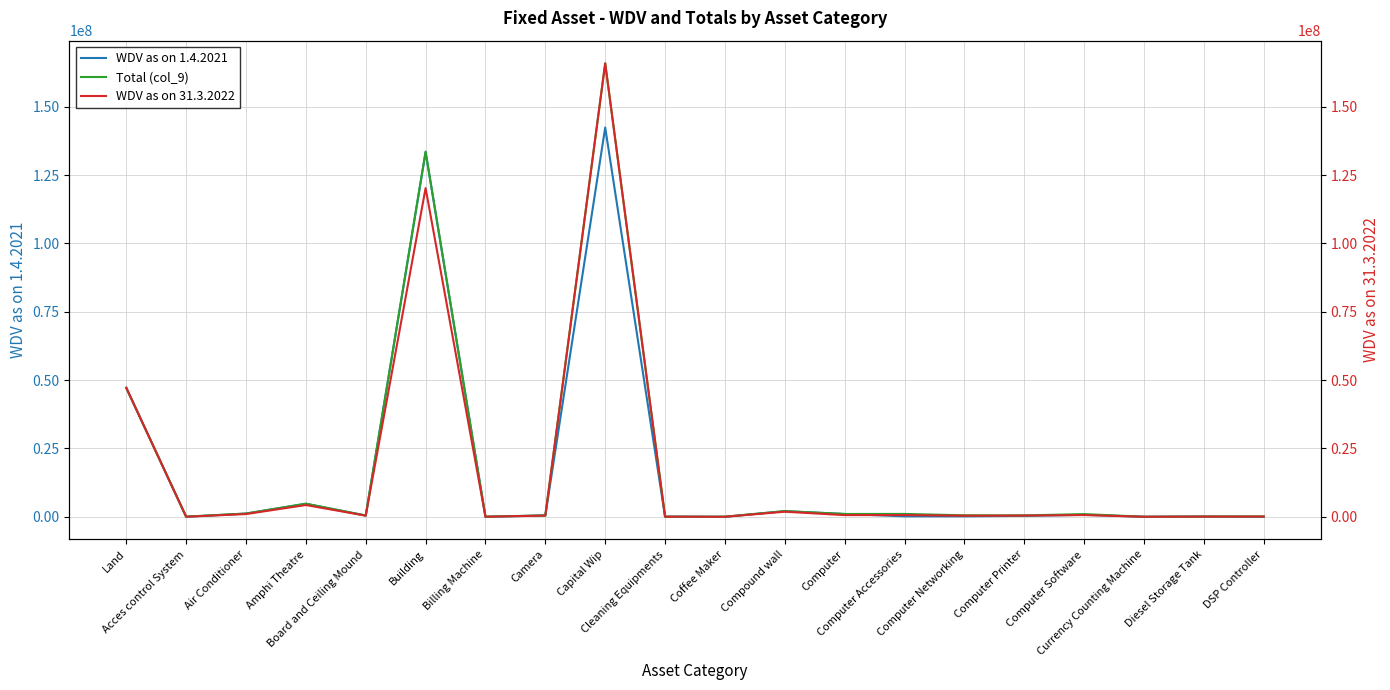

The Total (col_9) series shows 263460.2 at Computer Printer. True or false?

False